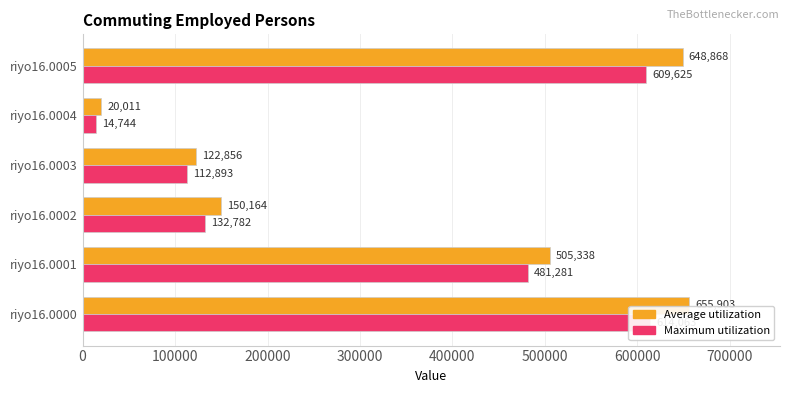

What is the difference between the maximum and minimum values in the Average utilization series?

635892